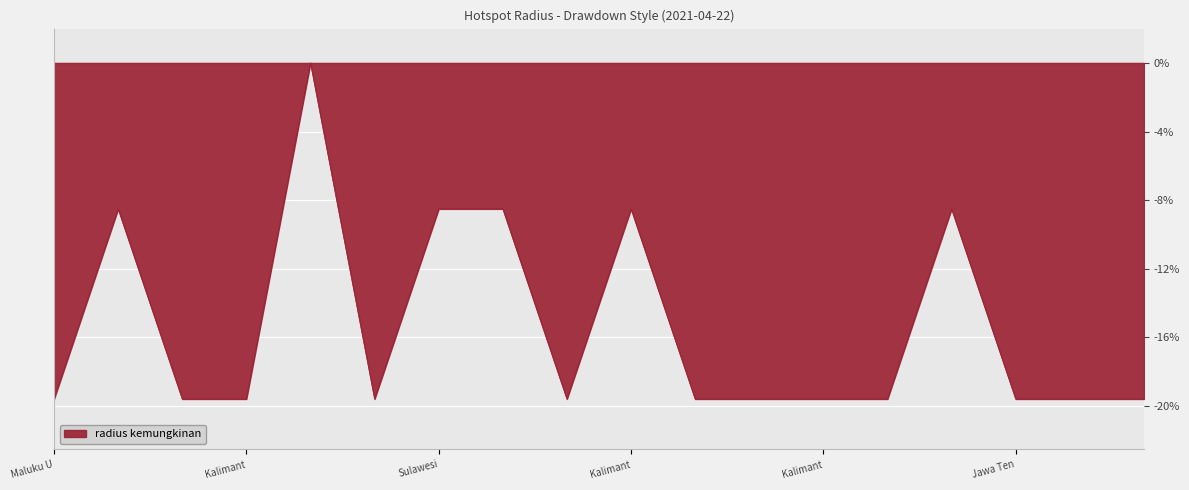

What is the difference between the maximum and minimum values?

19.6